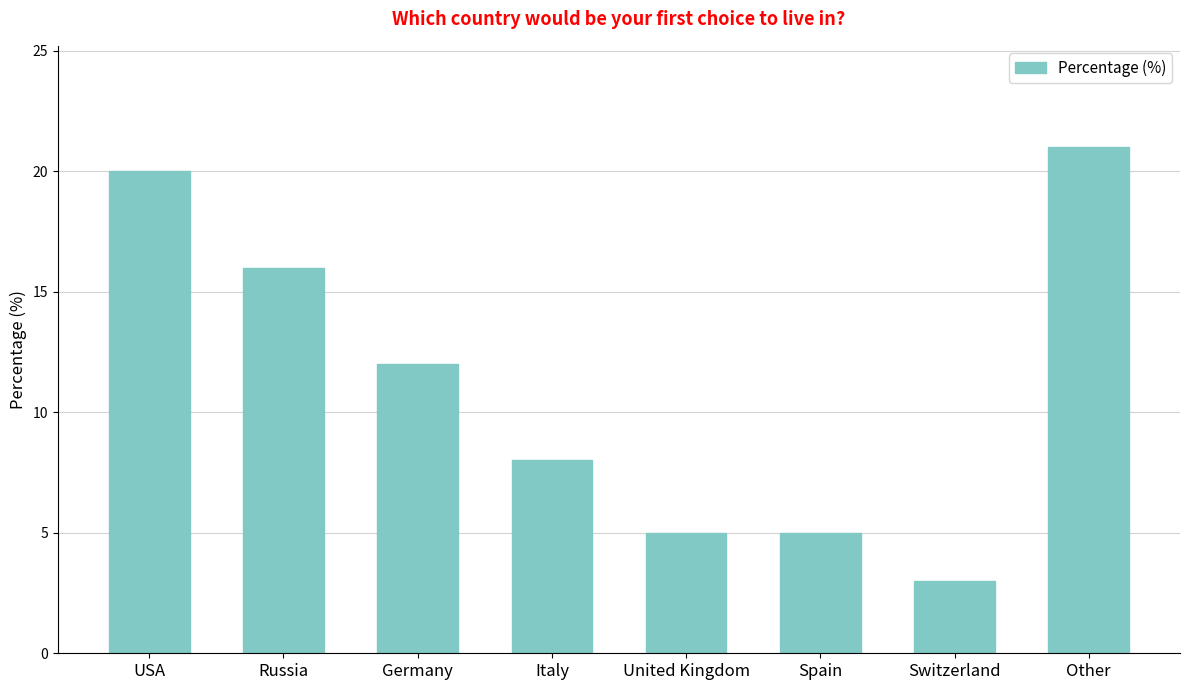

Reading left to right, extract all data points from this chart.

20	16	12	8	5	5	3	21